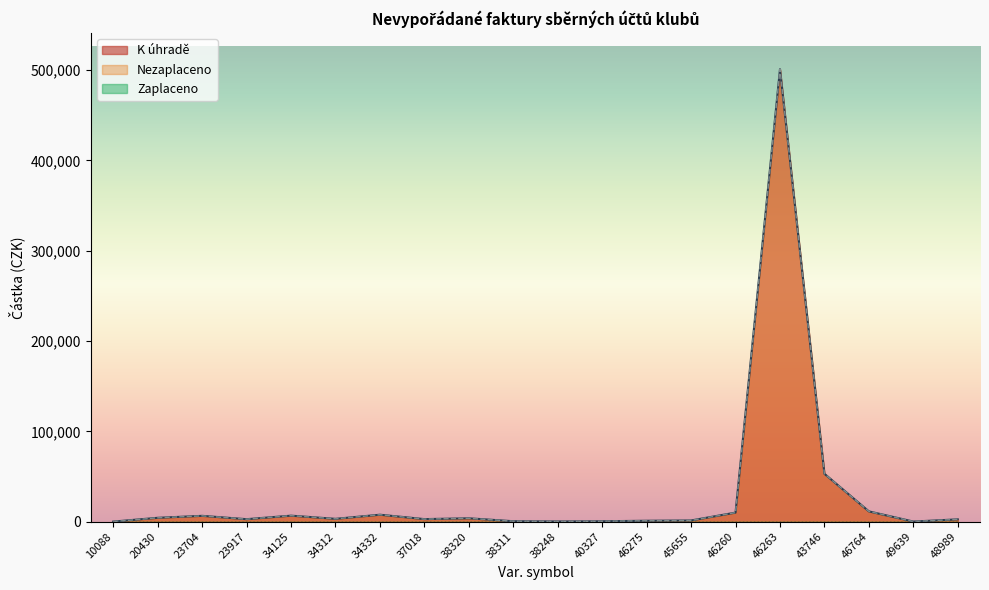

Reading right to left, list all the values displayed in this chart.

K úhradě: 48989=2540	49639=100	46764=11360	43746=53000	46263=501000	46260=10000	45655=1300	46275=1000	40327=420	38248=210	38311=465	38320=3702	37018=2800	34332=7670	34312=3100	34125=6620	23917=2720	23704=6420	20430=4240	10088=50
Nezaplaceno: 48989=2540	49639=100	46764=11360	43746=53000	46263=501000	46260=10000	45655=1300	46275=1000	40327=420	38248=210	38311=465	38320=3702	37018=2800	34332=7670	34312=3100	34125=6620	23917=2720	23704=6420	20430=4240	10088=50